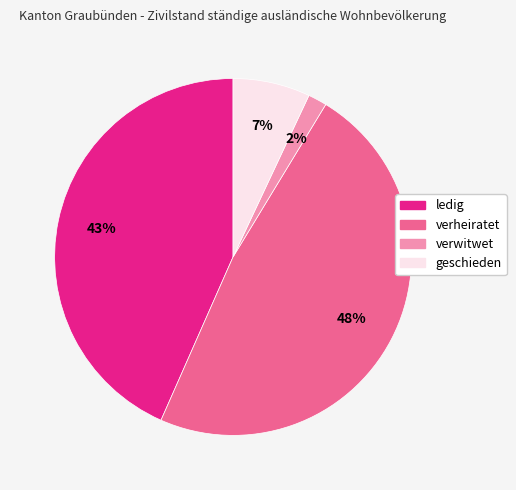

Rank the categories by value from highest to lowest.

verheiratet, ledig, geschieden, verwitwet